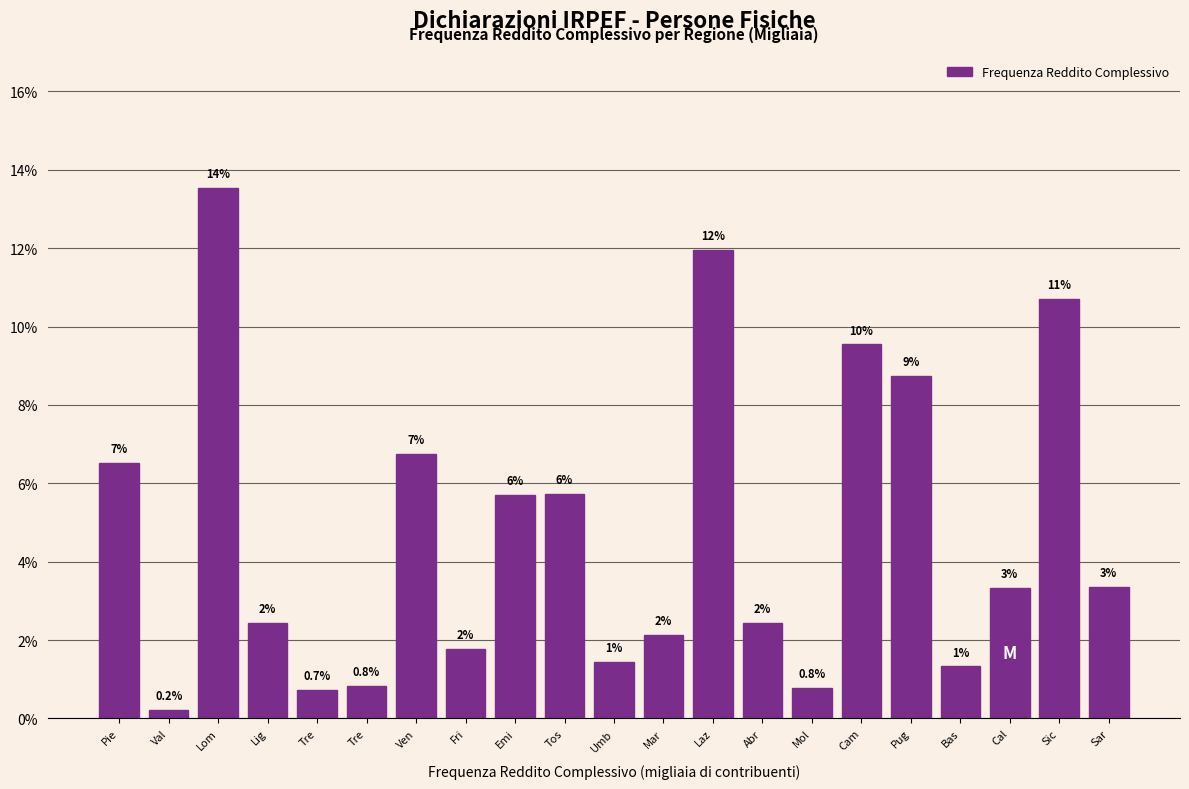

Are the bars horizontal?

No